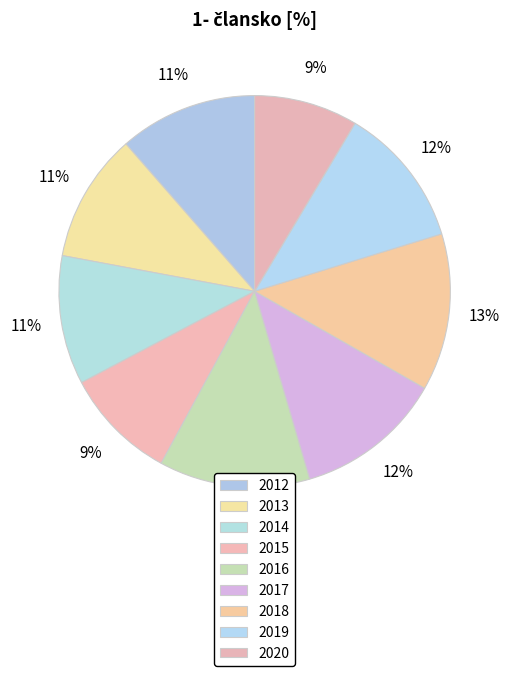

How many slices are in this pie chart?

9